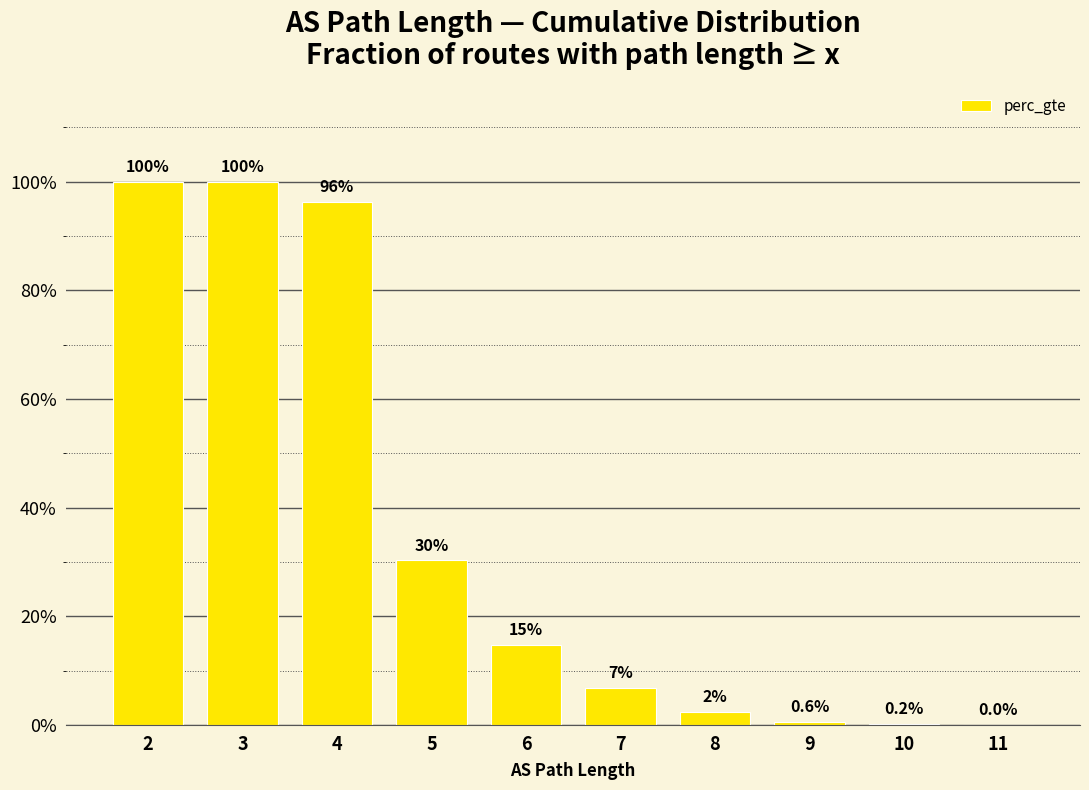

Are the bars horizontal?

No